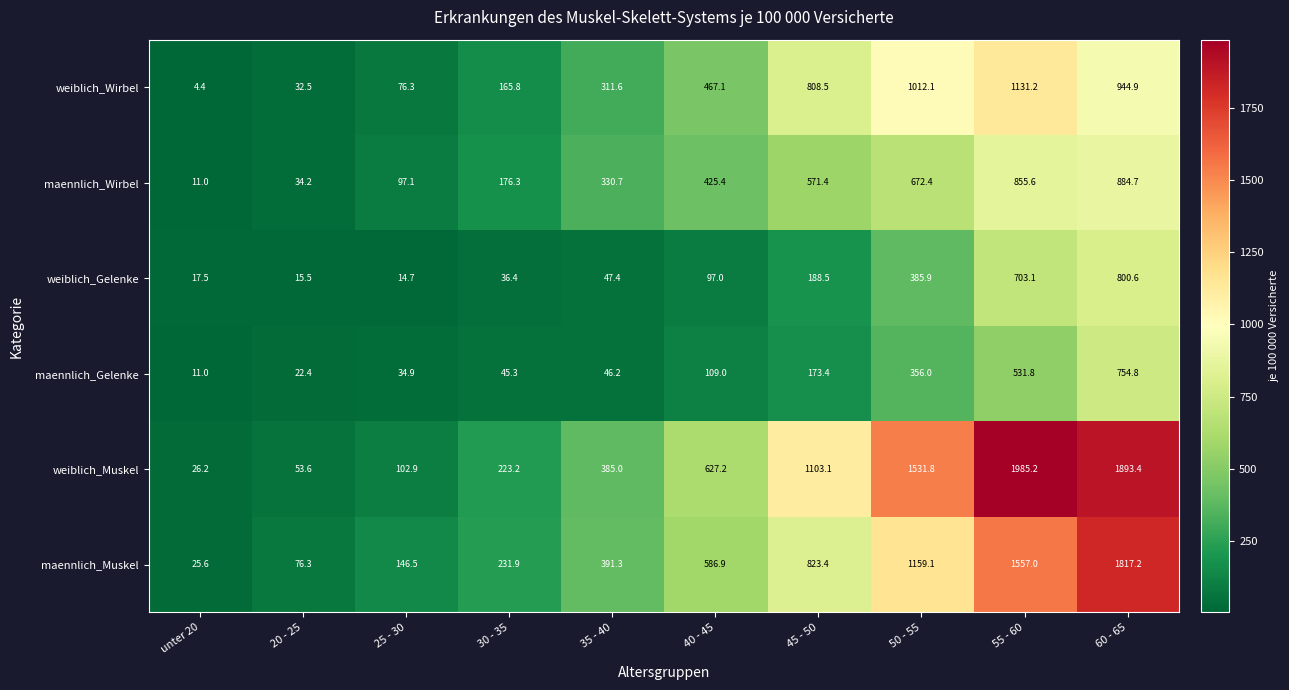

What is the difference between the highest and lowest values at unter 20?

21.8